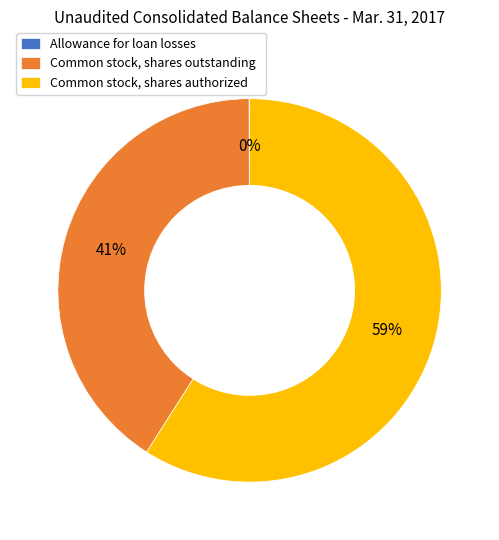

The Common stock, shares authorized slice represents 49% of the pie. True or false?

False